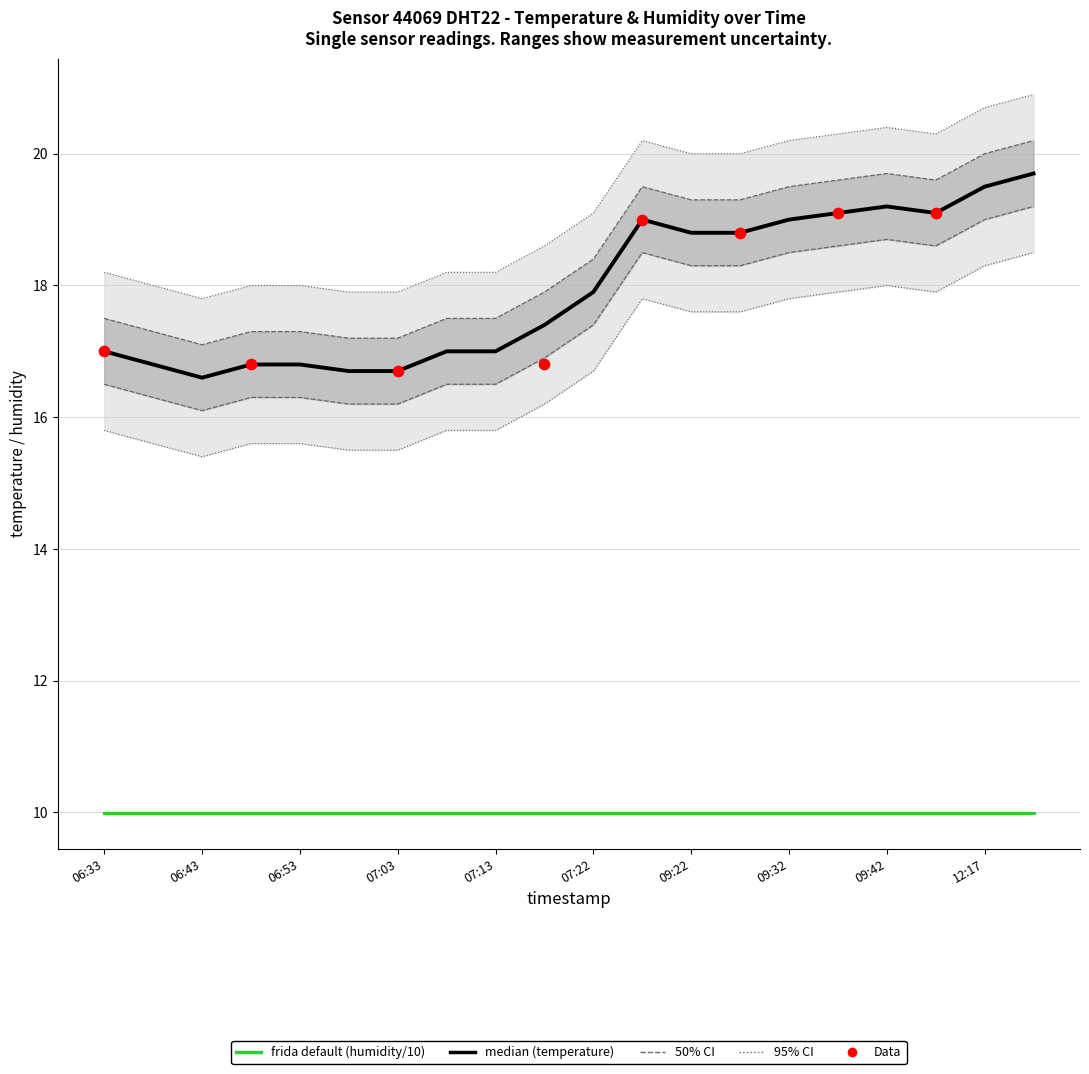

What is the change in value from 06:38 to 09:42?

+2.4